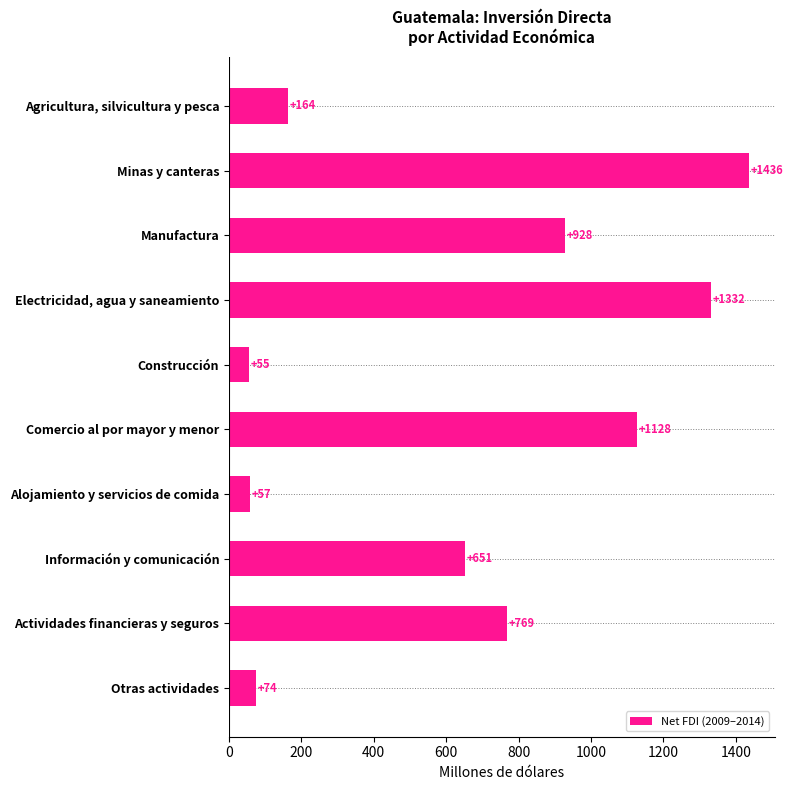

Approximately how many times larger is the value at Agricultura, silvicultura y pesca compared to Alojamiento y servicios de comida?

2.9